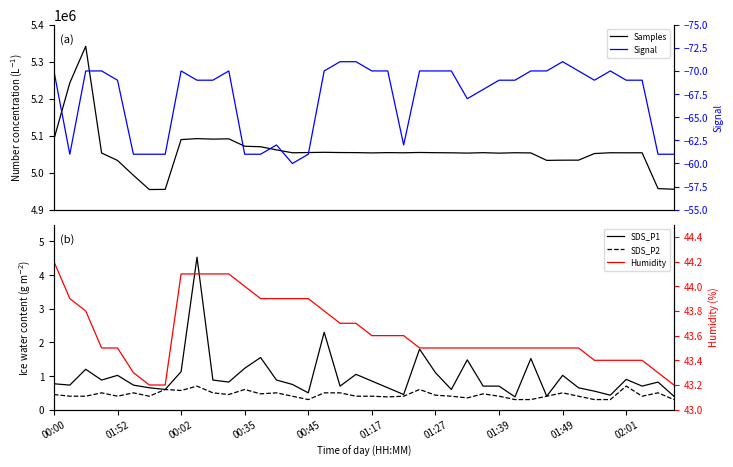

The value of Signal at 38 is -61.0. True or false?

True